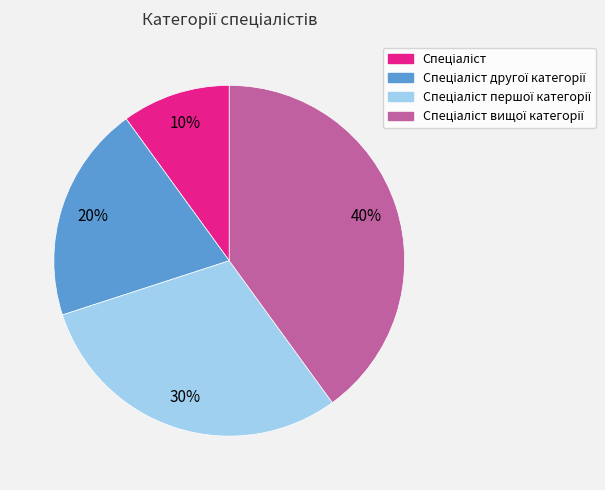

Is there a majority slice in this chart?

No